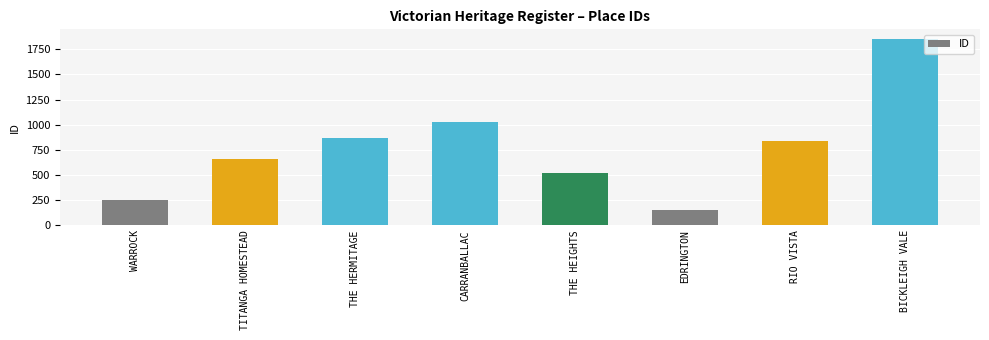

Read the value at BICKLEIGH VALE.

1856